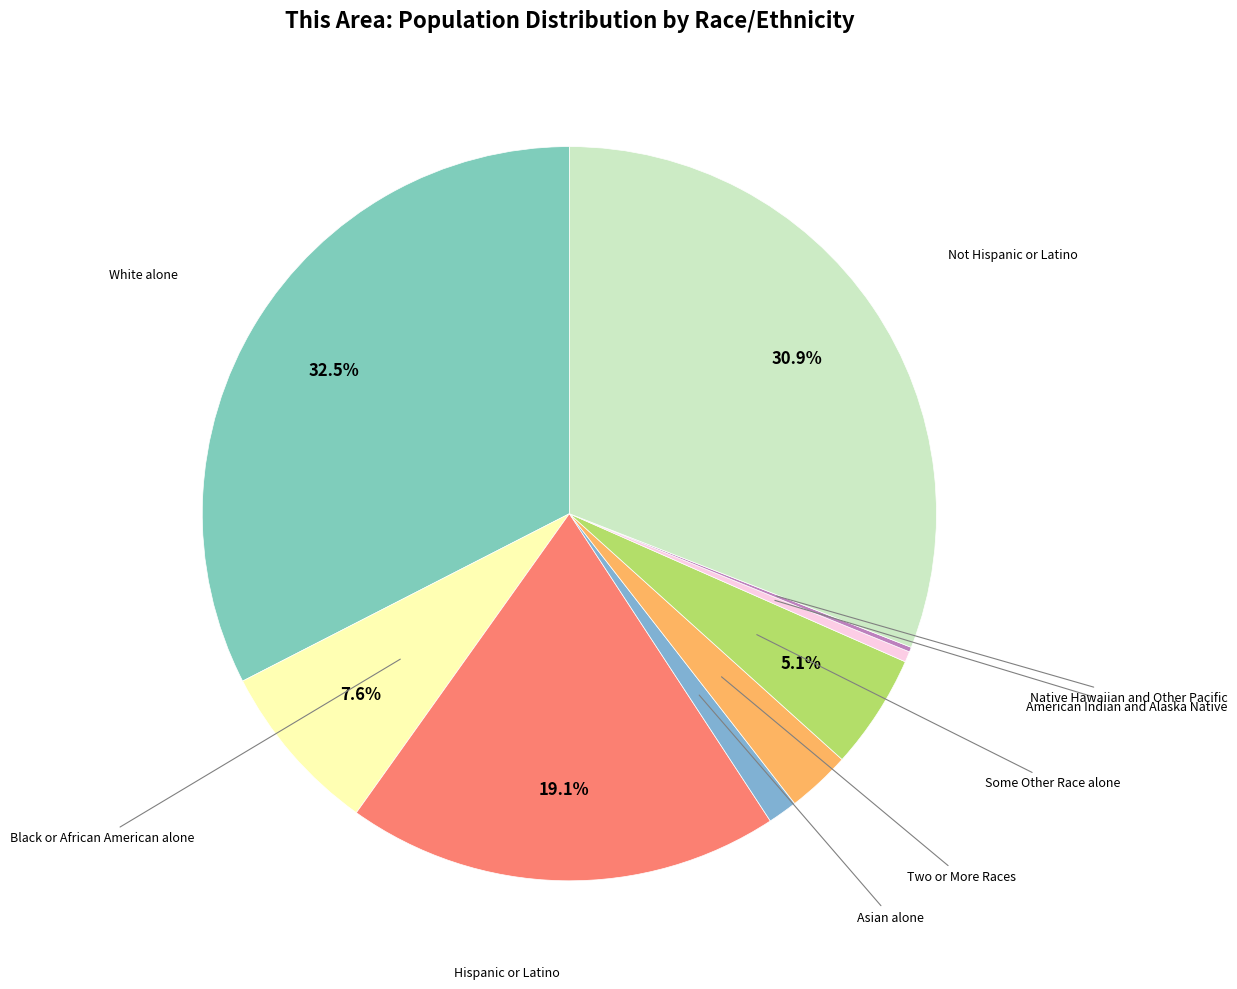

To the nearest percent, what is the combined percentage of Not Hispanic or Latino and Some Other Race alone?

36%